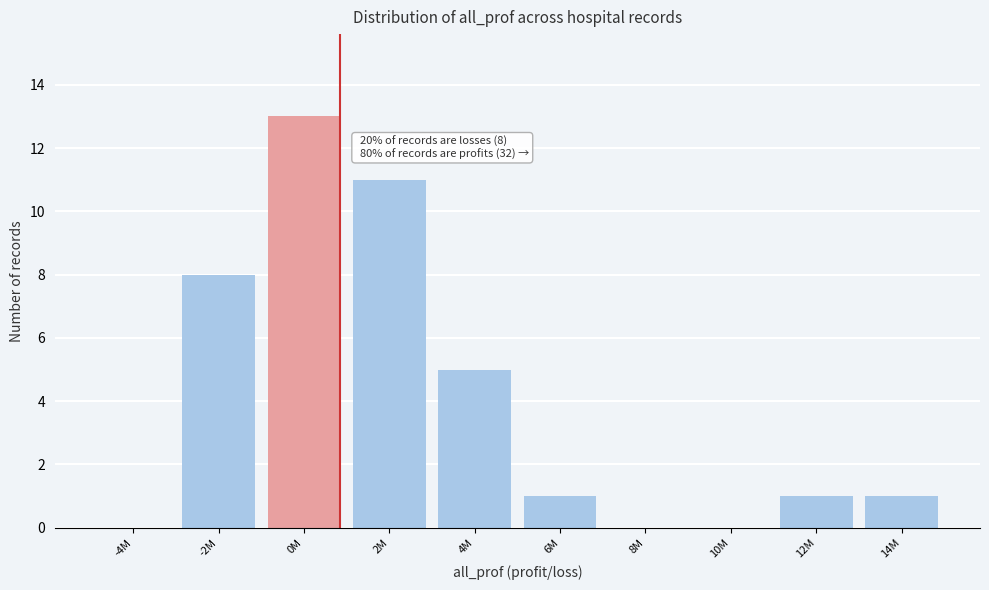

Reading left to right, list all the values displayed in this chart.

-4M=0	-2M=8	0M=13	2M=11	4M=5	6M=1	8M=0	10M=0	12M=1	14M=1